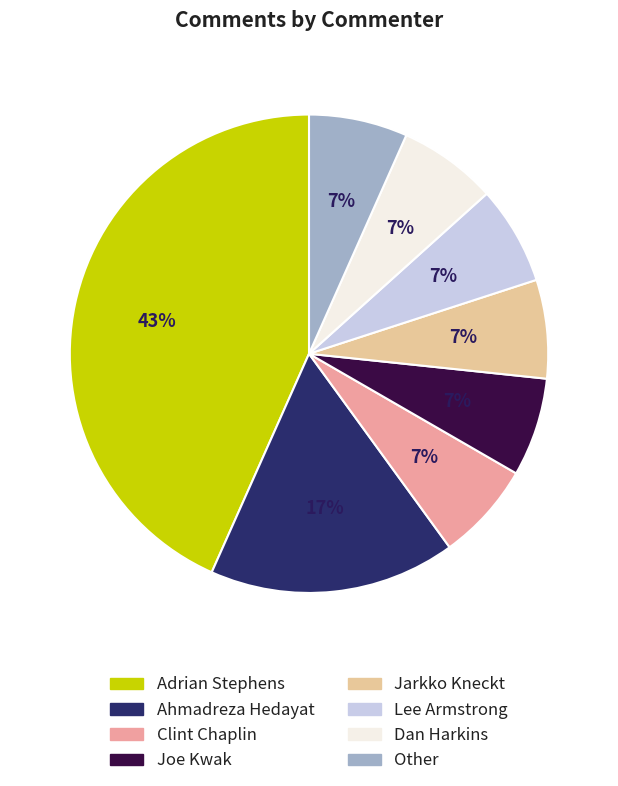

Is the sum of Lee Armstrong and Jarkko Kneckt greater than half?

No